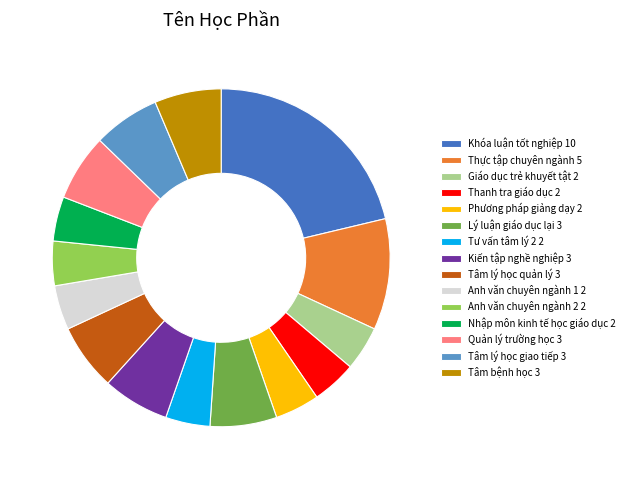

Approximately how many times larger is the value at Nhập môn kinh tế học giáo dục 2 compared to Tâm lý học giao tiếp 3?

0.7